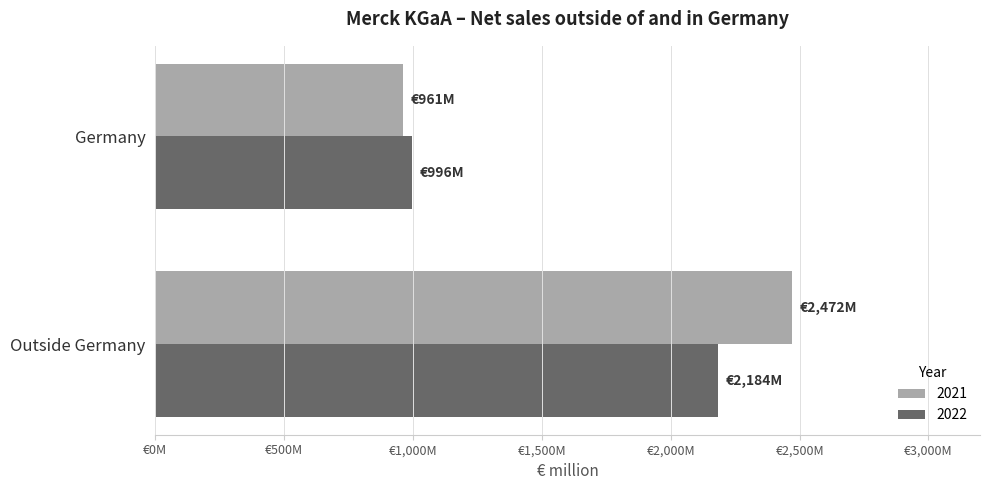

What is the sum of all 2021 values?

3433